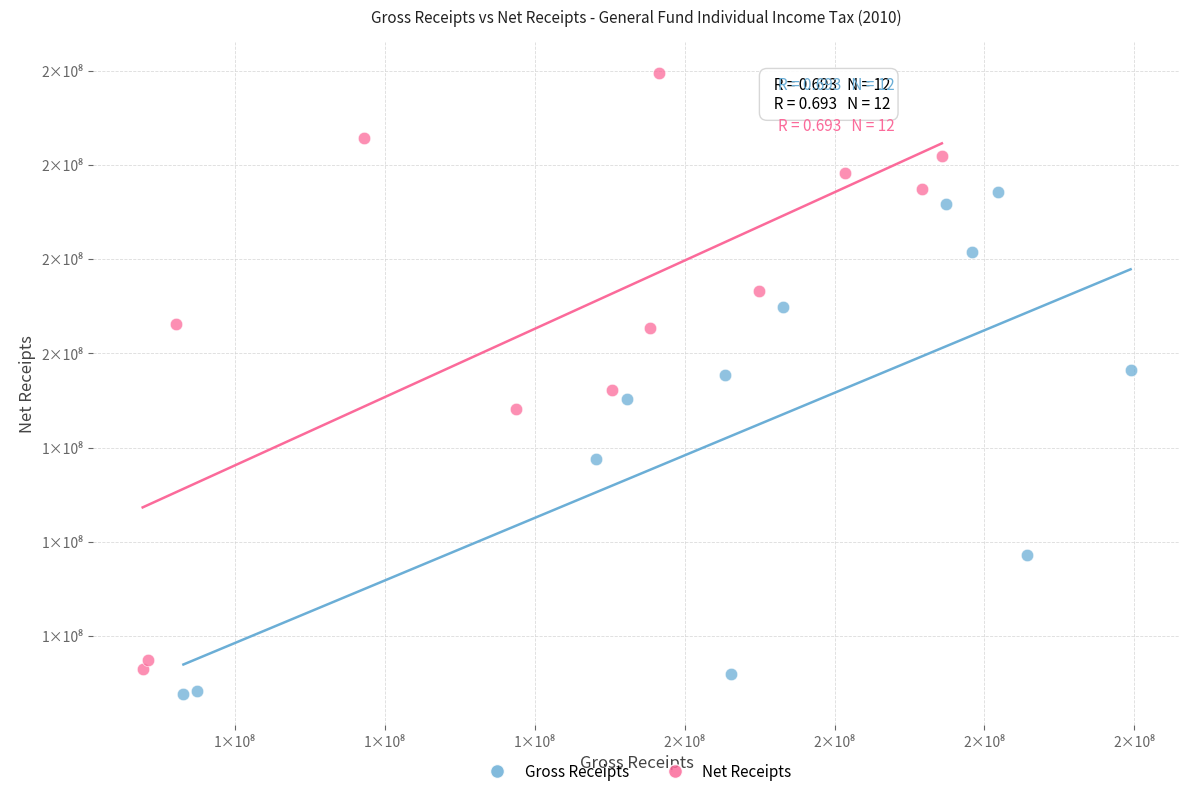

Which series contains the lowest Y value?

Gross Receipts